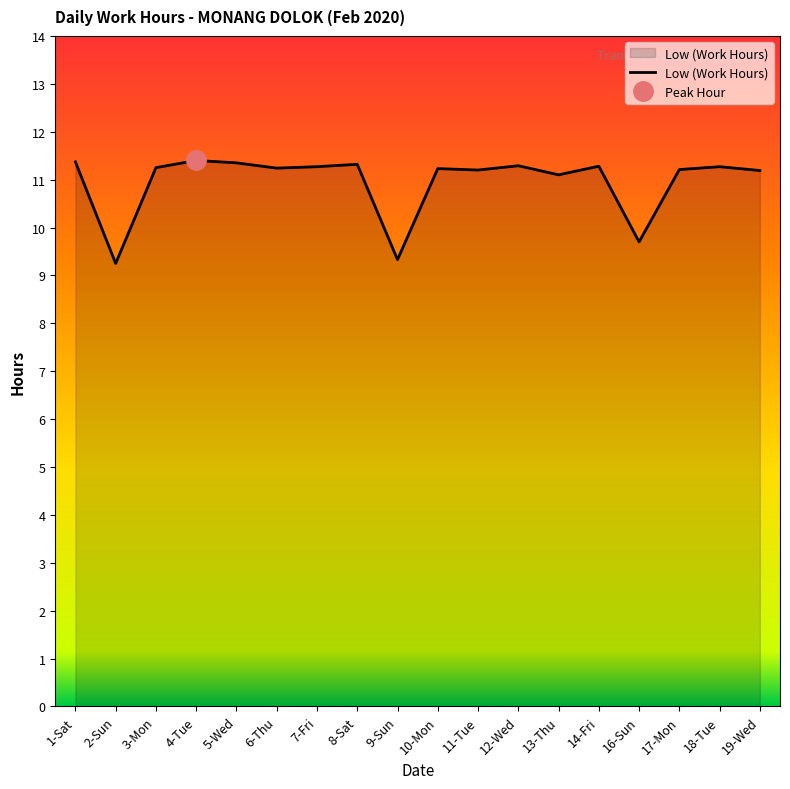

How many interior local peaks (higher than both neighbors) does the data have?

6